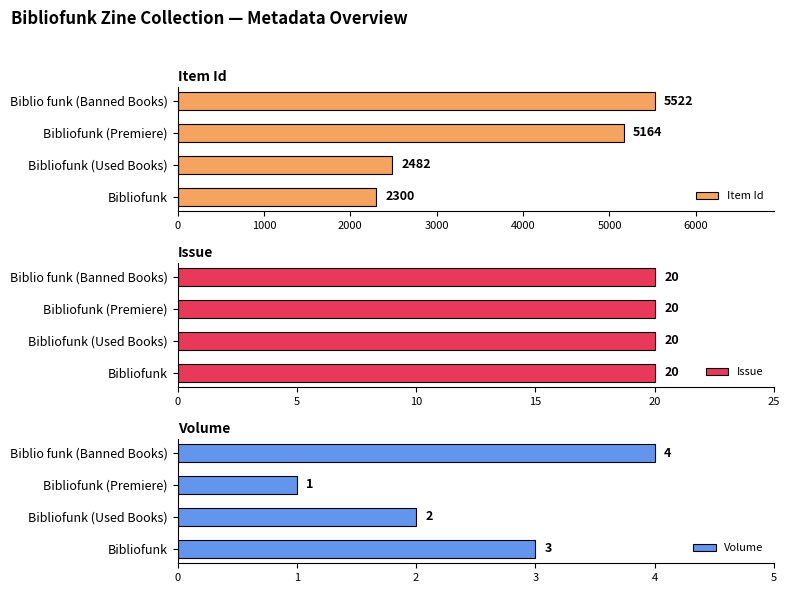

How many series are shown in this chart?

3